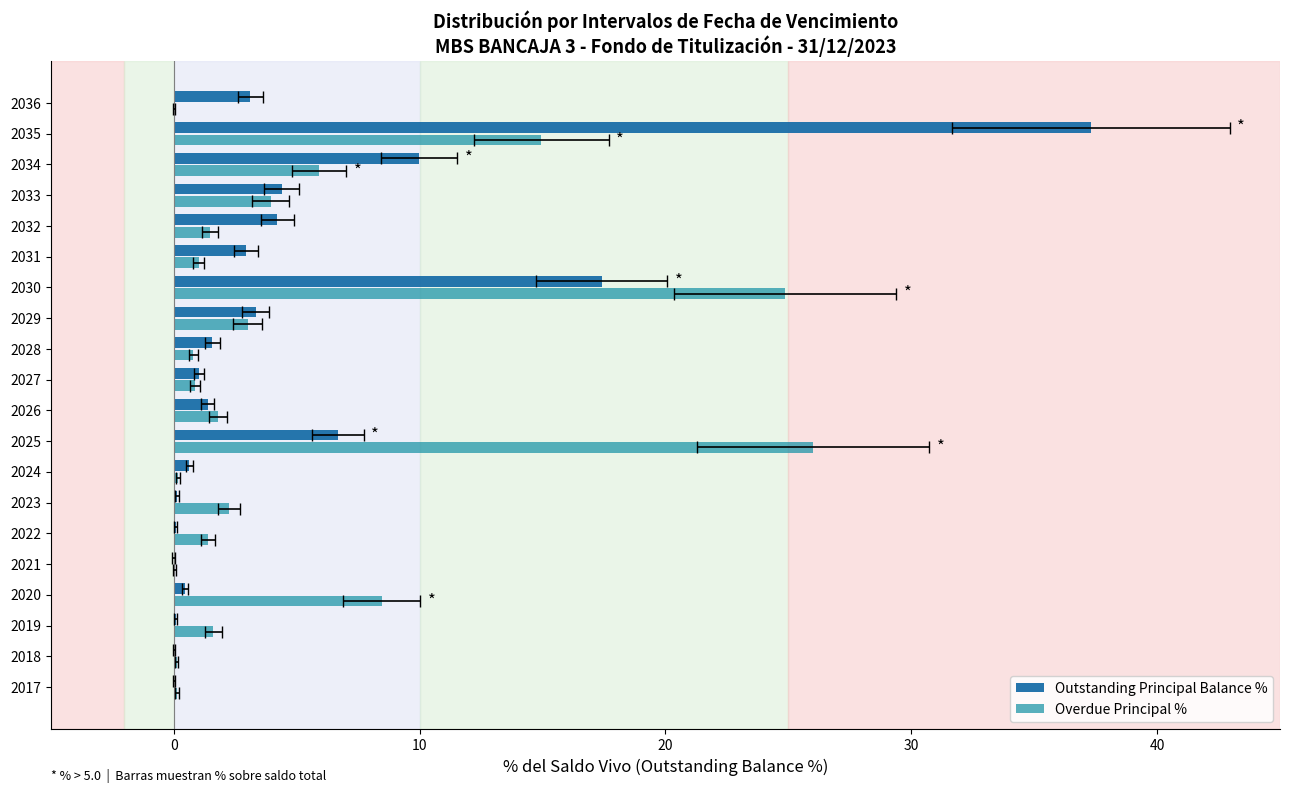

What is the average value of the Overdue Principal % series?

4.9